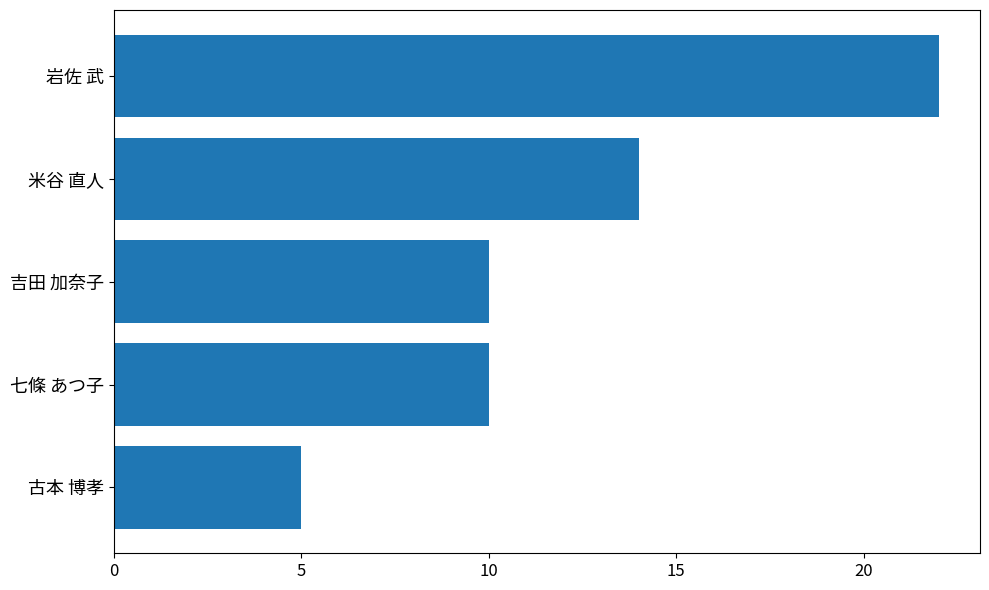

Where is the data nearest to the value 13?

米谷 直人